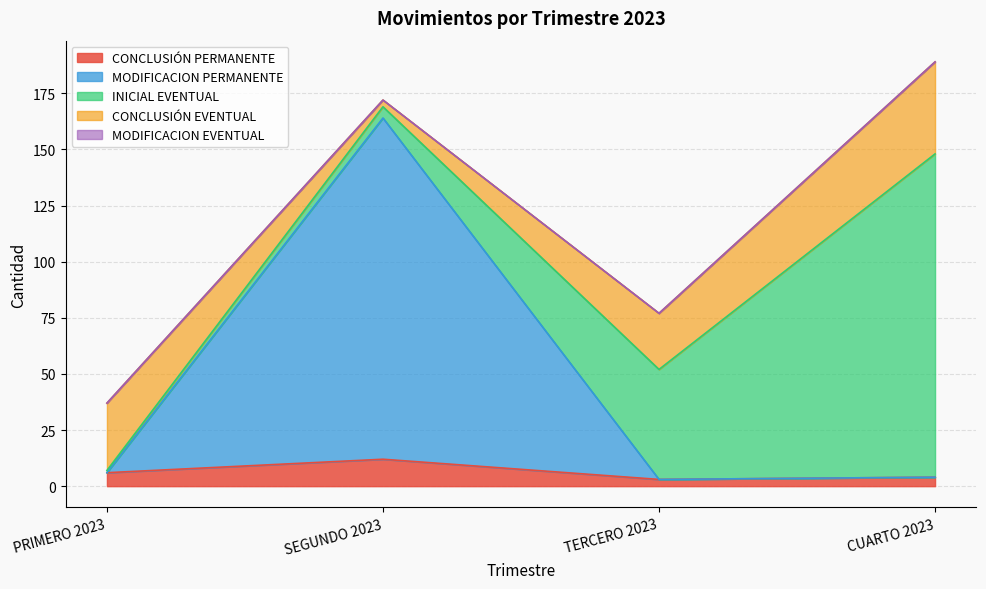

What is the value of the INICIAL EVENTUAL point at the 3rd from the left?

49